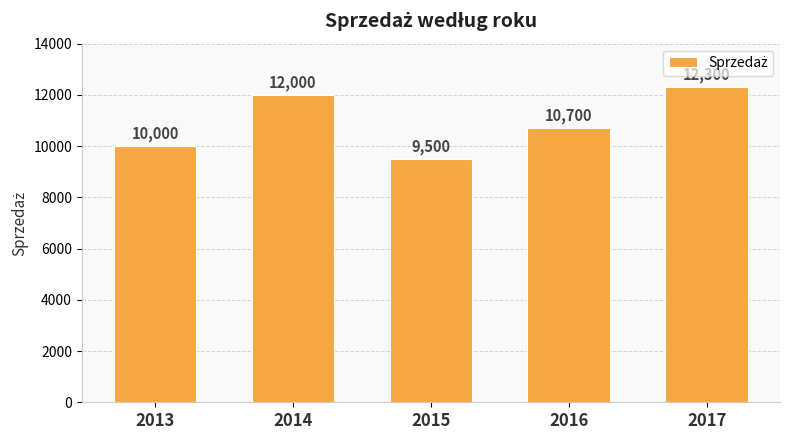

The chart shows a value of 20853 at 2014. True or false?

False